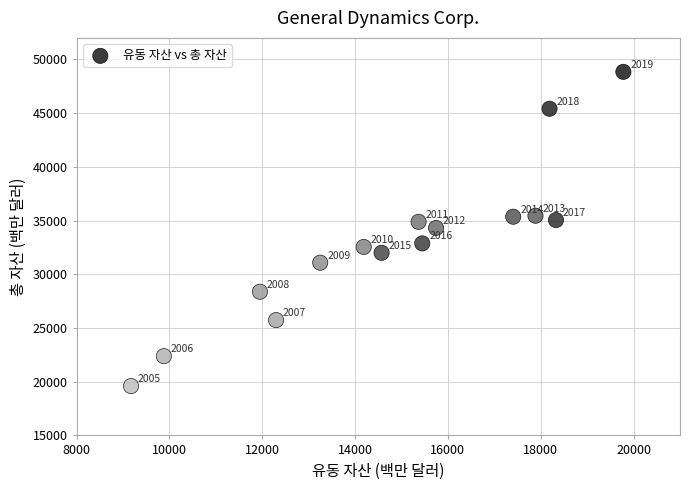

What is the range of X values (max minus min)?

10607